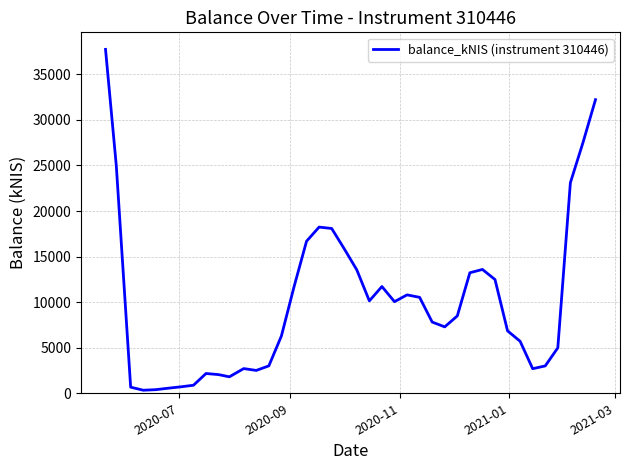

What is the difference between the maximum and minimum values?

37399.7